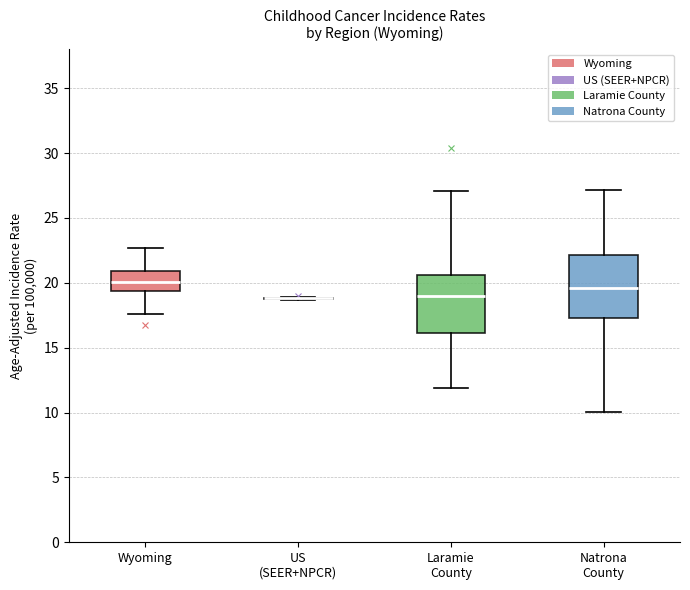

Reading left to right, transcribe this box plot: for each box, give where its median line is, the range the box spans, and where its two whiskers end, as read against the y-axis. The values are not printed on the chart, so give them approximately, as read against the axis.

Wyoming: median 20.0, box 19.5 to 21.0, whiskers 17.5 to 22.5
US (SEER+NPCR): box collapsed to a line at 19.0, whiskers 18.5 to 19.0
Laramie County: median 19.0, box 16.0 to 20.5, whiskers 12.0 to 27.0
Natrona County: median 19.5, box 17.5 to 22.0, whiskers 10.0 to 27.0